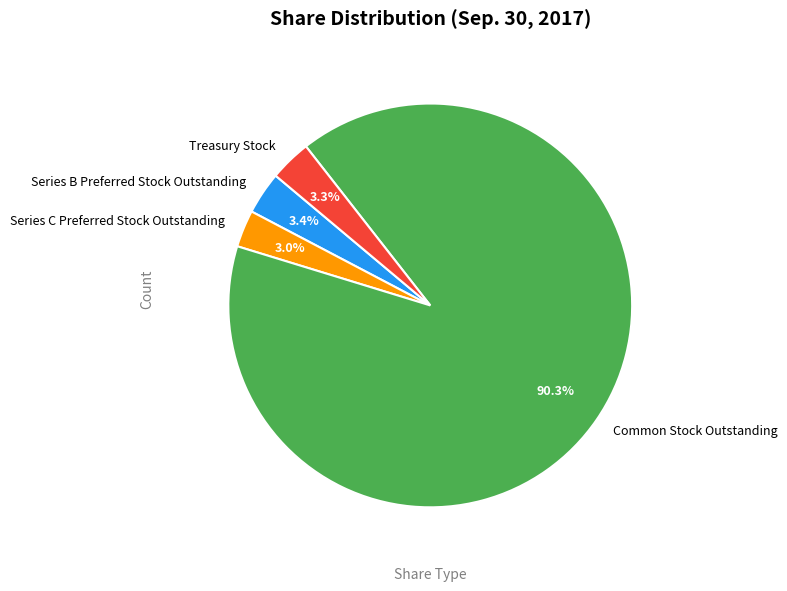

How much of the chart is everything except Series C Preferred Stock Outstanding?

97.0%